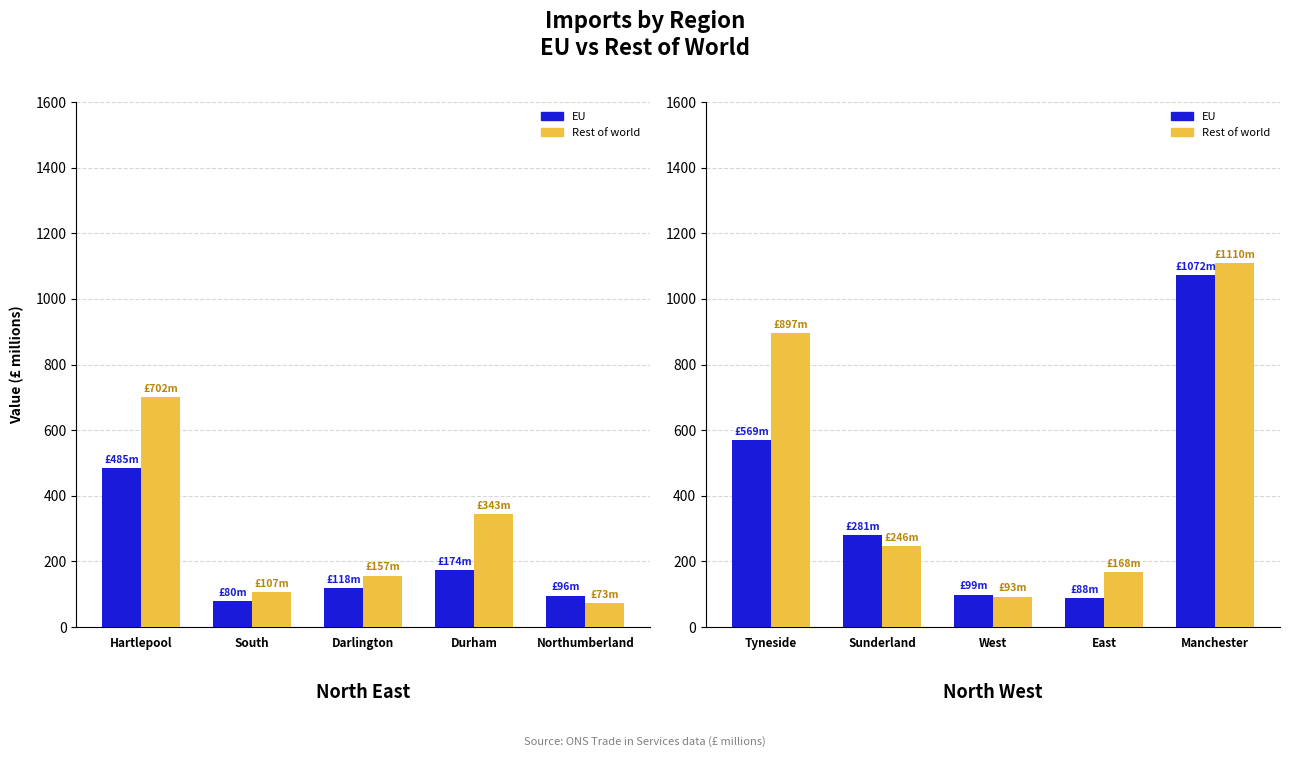

Rank the series by their maximum value, from lowest to highest.

EU, Rest of world